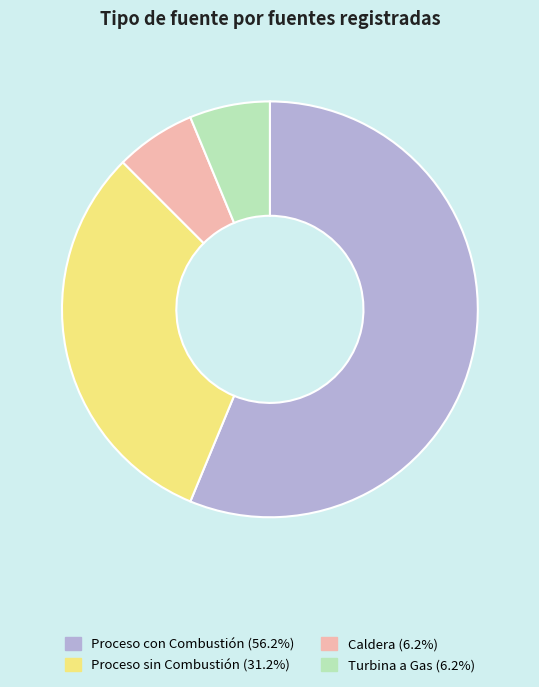

Which has a higher value, Proceso con Combustión or Turbina a Gas?

Proceso con Combustión